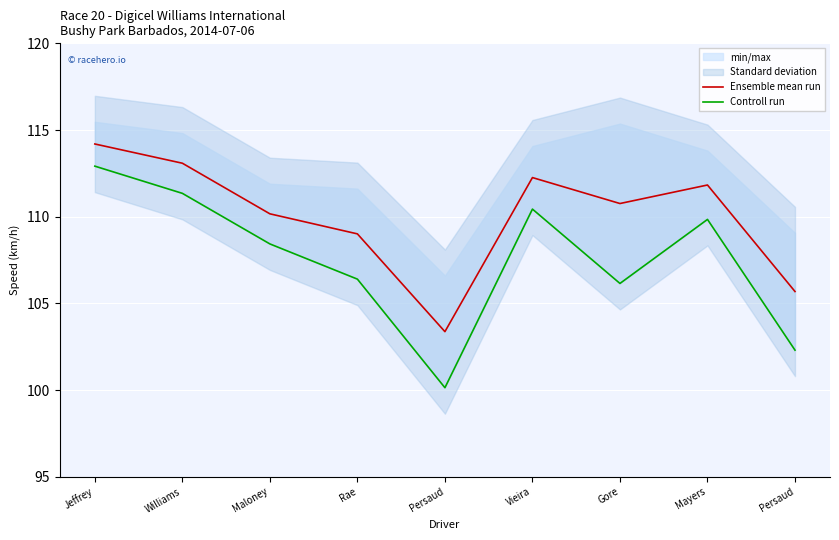

In Ensemble mean run, how many points are lower than both neighbors (excluding endpoints)?

2